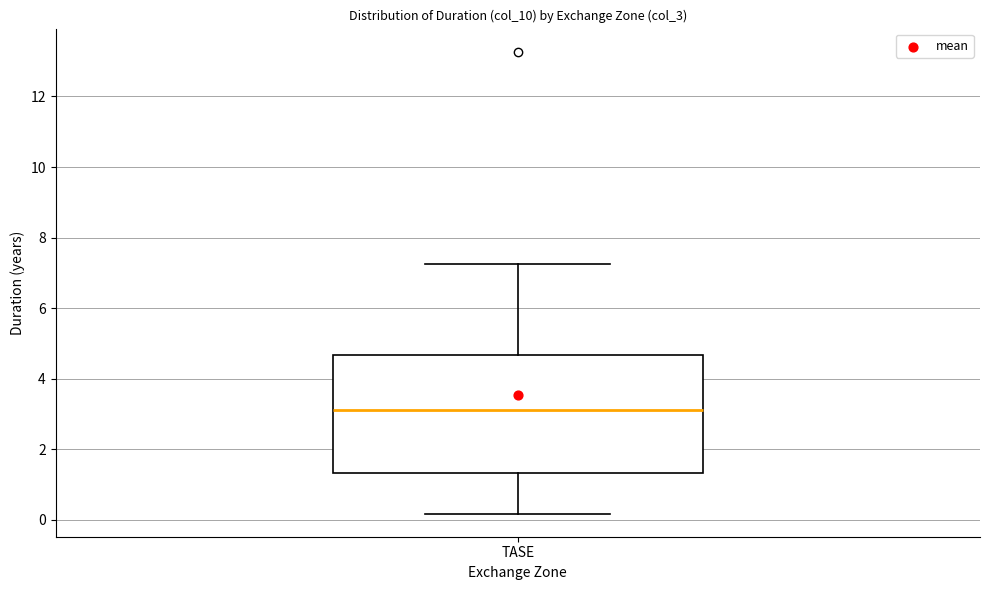

Where does the lower whisker of the box for TASE end on the y-axis? The values are not printed on the chart, so give them approximately, as read against the axis.

0.2